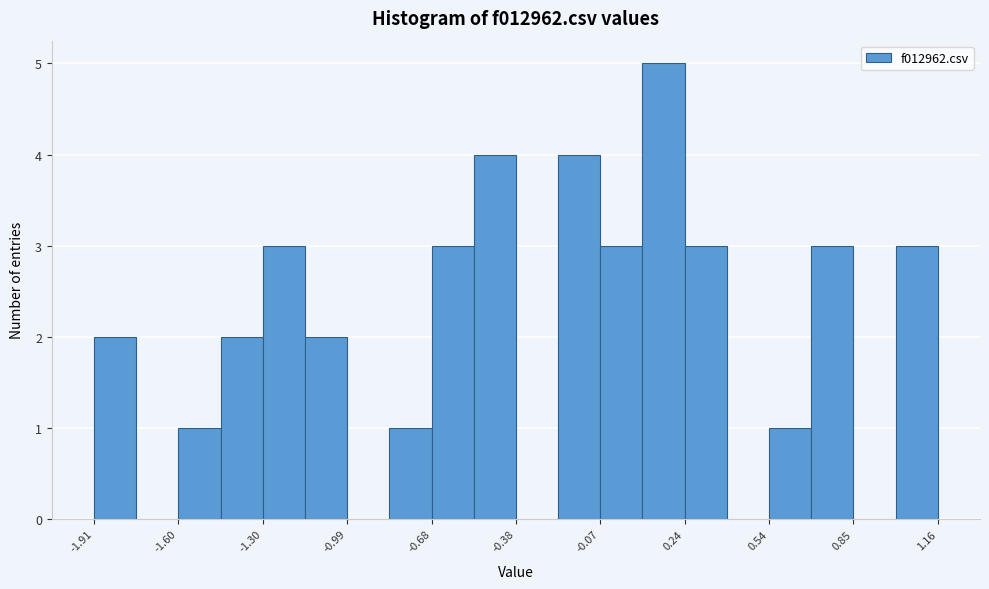

Read against the x-axis, roughly where is the centre of the tallest bar?

0.15